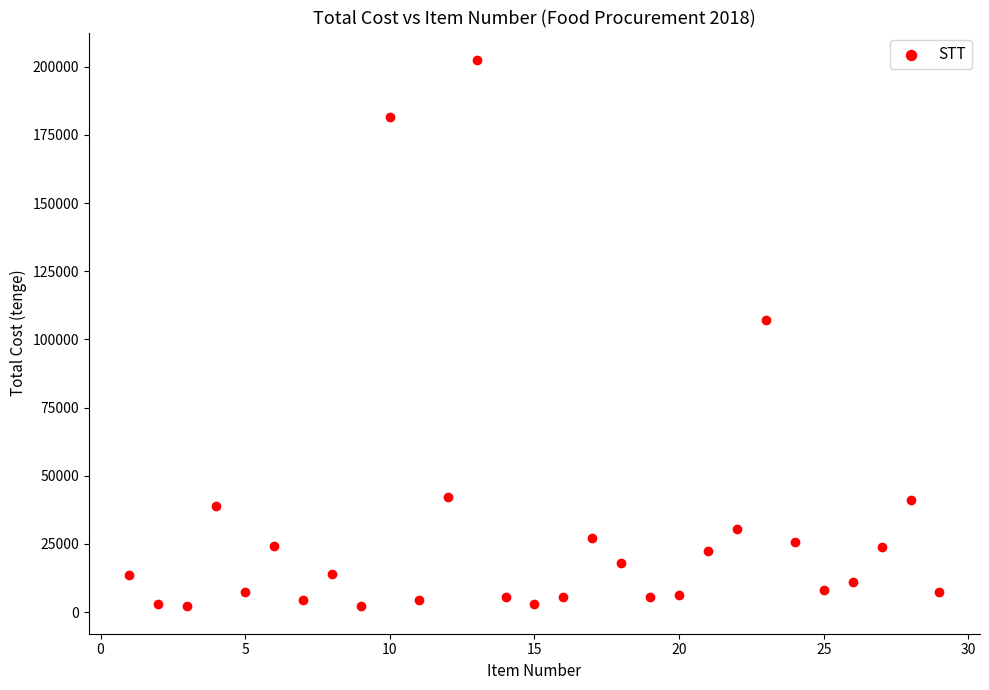

What Y value in the scatter plot is closest to 102300?

107000